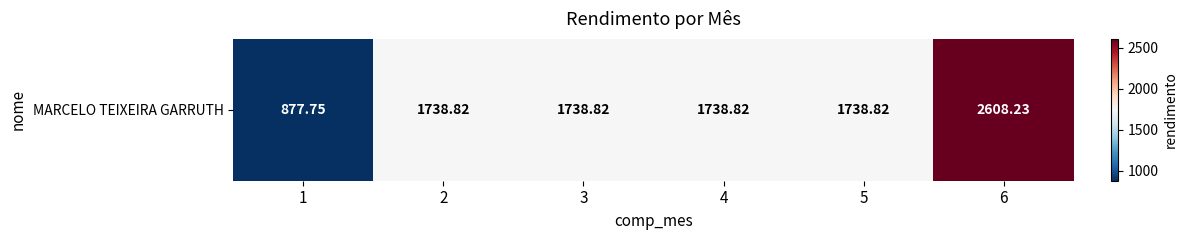

What is the smallest value displayed?

877.8